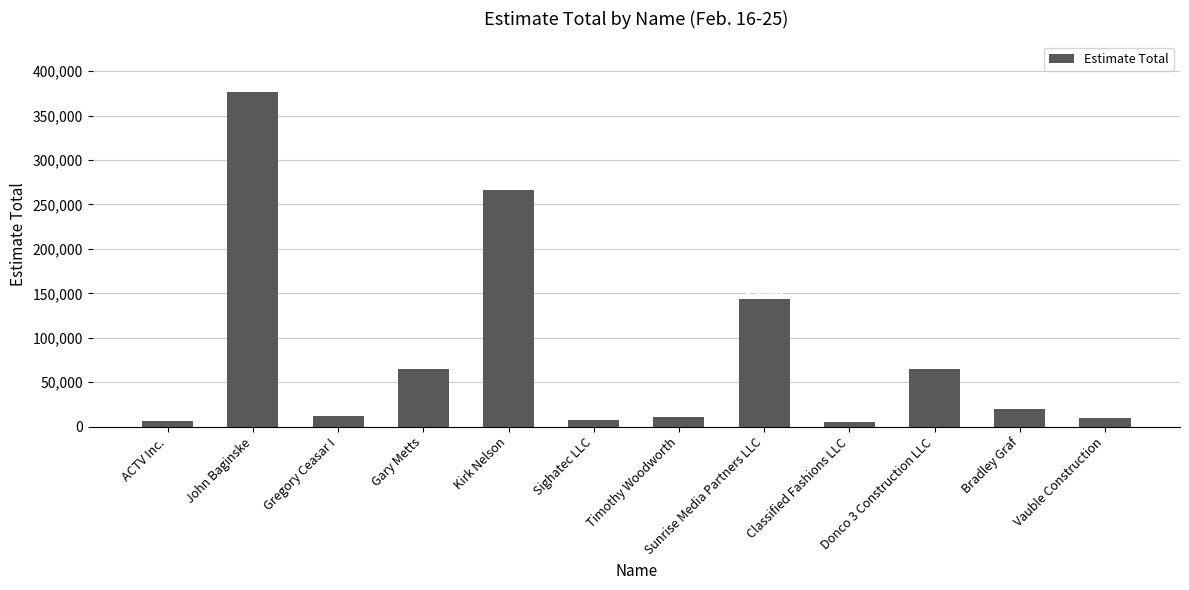

What is the minimum value shown in the chart?

5530